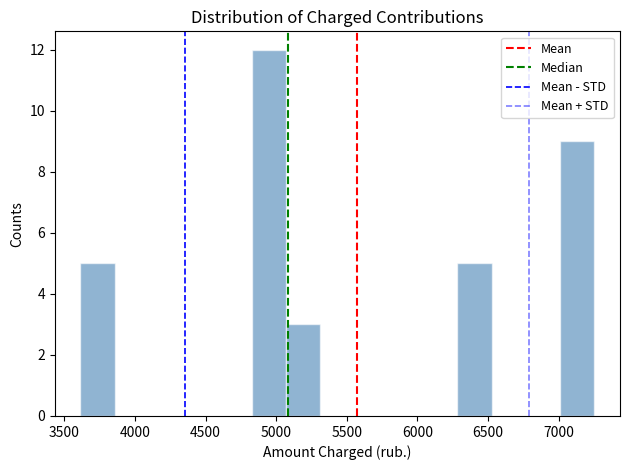

Reading left to right, transcribe this chart: for each bar, give the range it covers on the x-axis and its height. Neither the bar edges nor the heights are printed on the chart, so give them approximately, as read against the axes.

3600 to 3850: 5
3850 to 4100: 0
4100 to 4350: 0
4350 to 4600: 0
4600 to 4850: 0
4850 to 5050: 12
5050 to 5300: 3
5300 to 5550: 0
5550 to 5800: 0
5800 to 6050: 0
6050 to 6300: 0
6300 to 6550: 5
6550 to 6750: 0
6750 to 7000: 0
7000 to 7250: 9